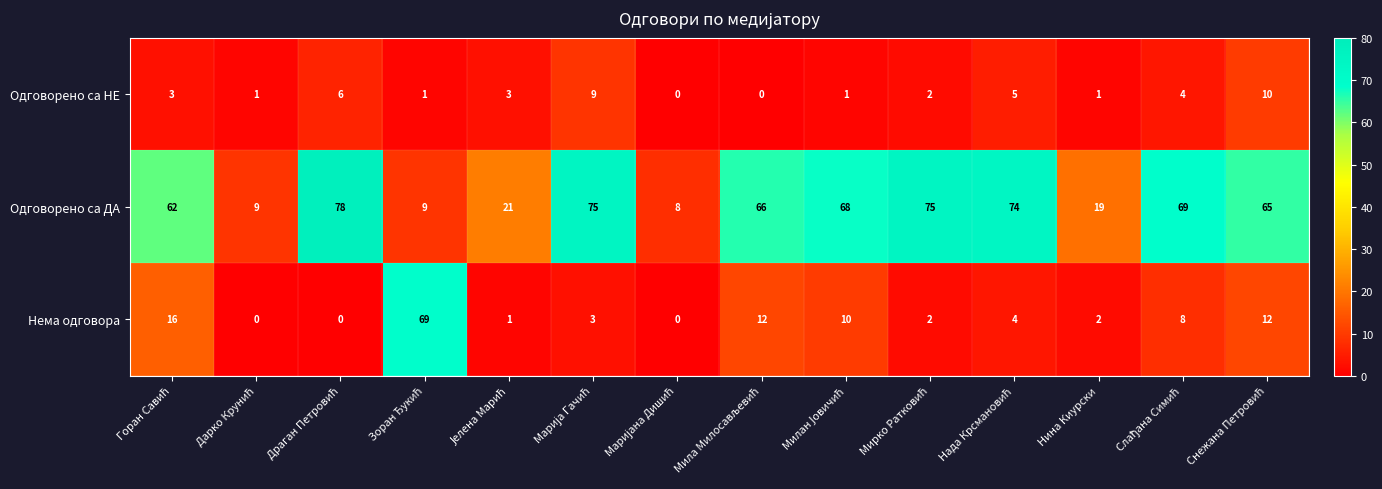

What is the highest value of the Нема одговора series?

69